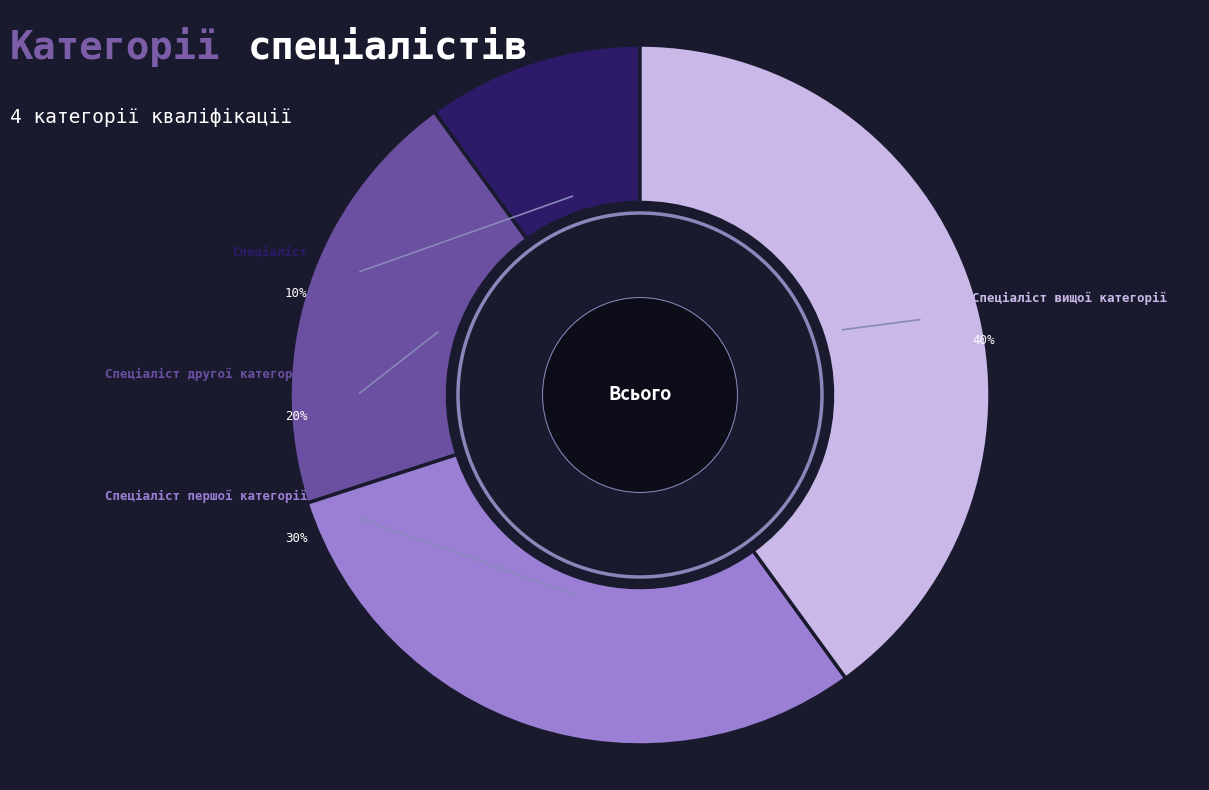

How many segments does this pie chart have?

4